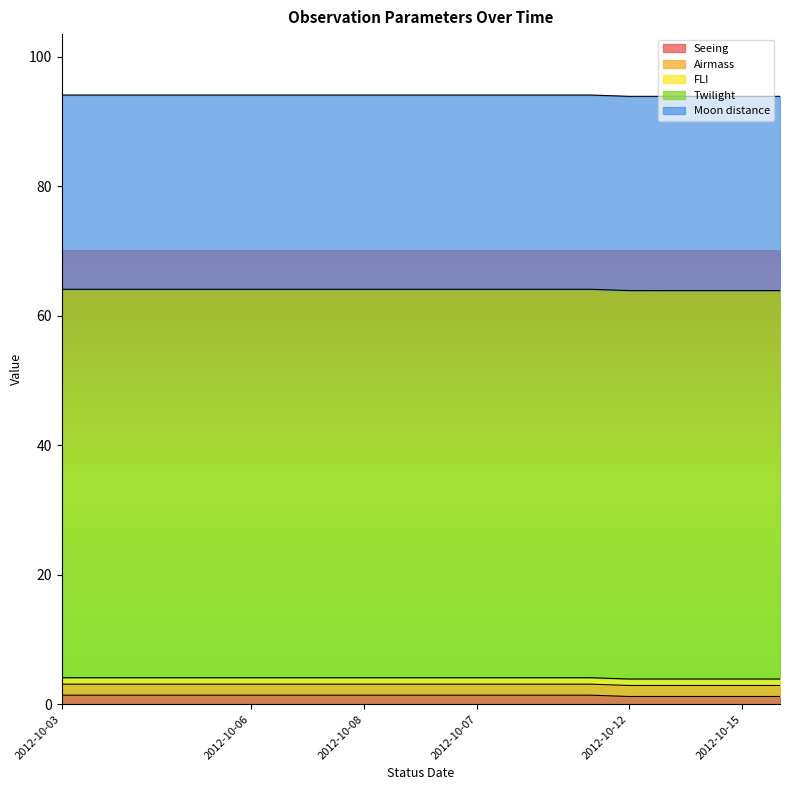

Is it true that Seeing equals 1.4 at 2012-10-06?

True